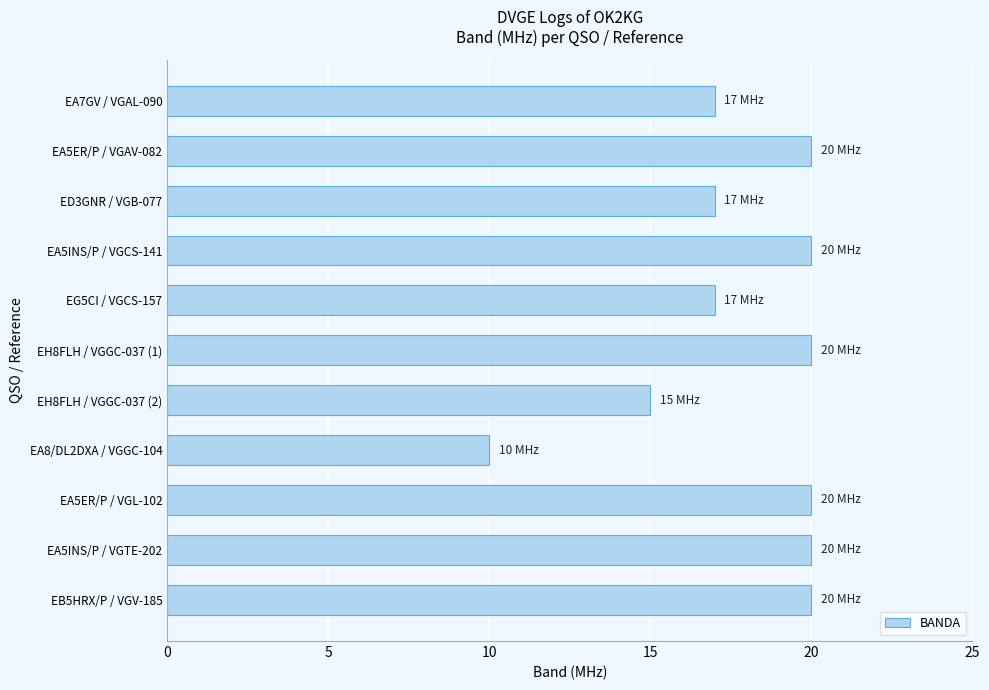

The chart shows a value of 20 at EB5HRX/P / VGV-185. True or false?

True